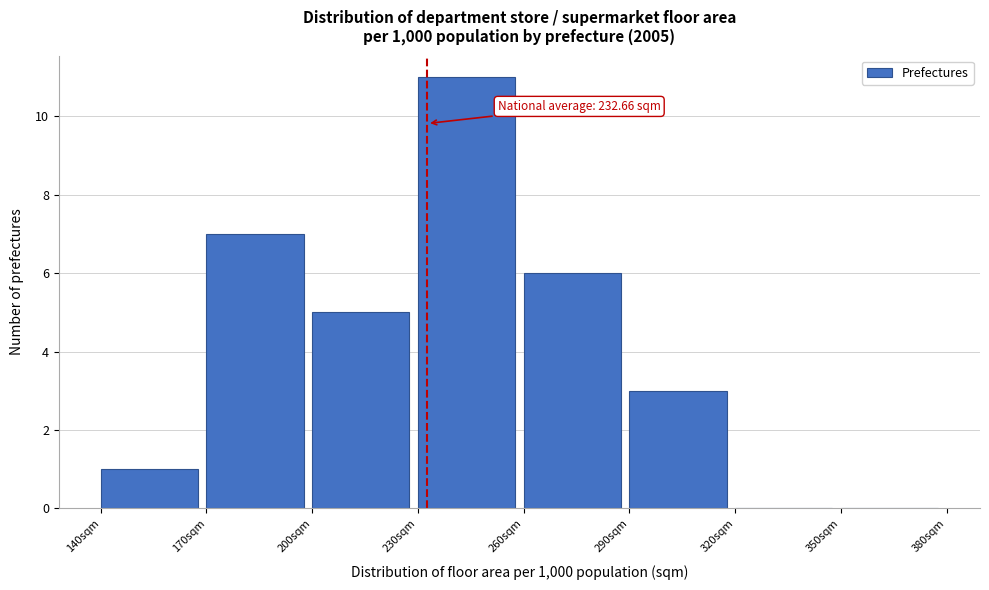

Over which range of the x-axis is the bar tallest?

230 to 260